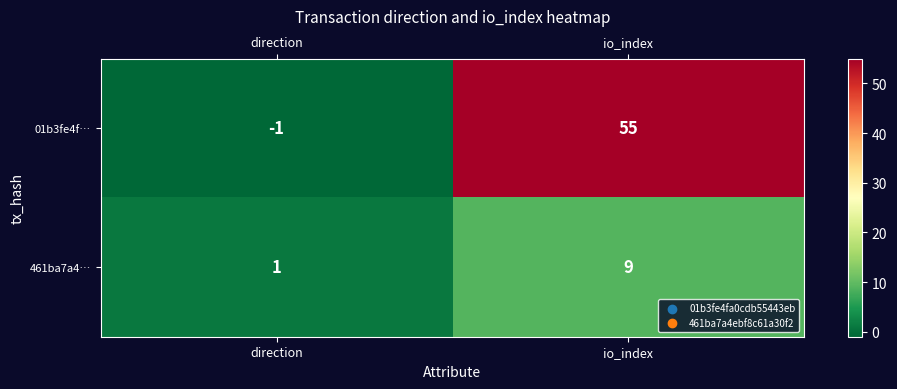

Which series changed the most between direction and io_index?

01b3fe4f…